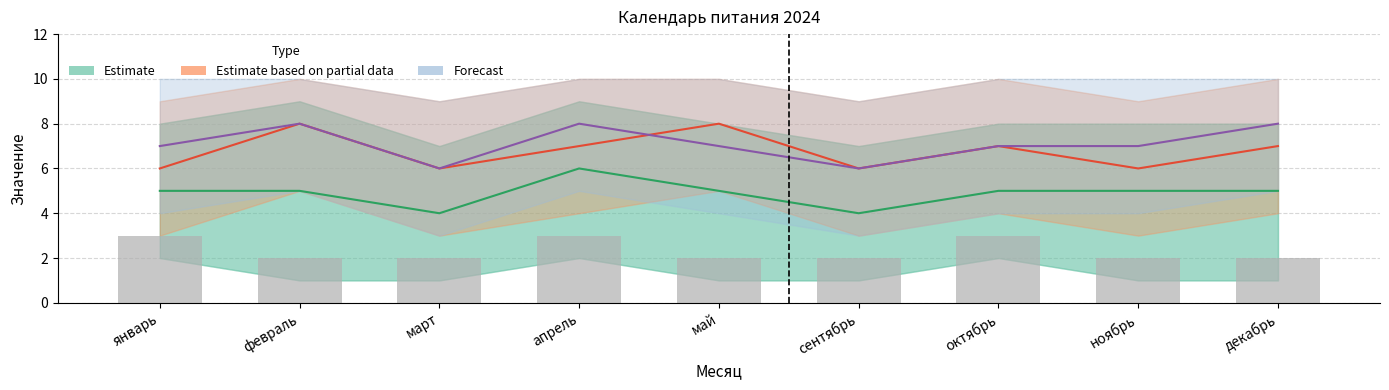

What position from the right is апрель?

6